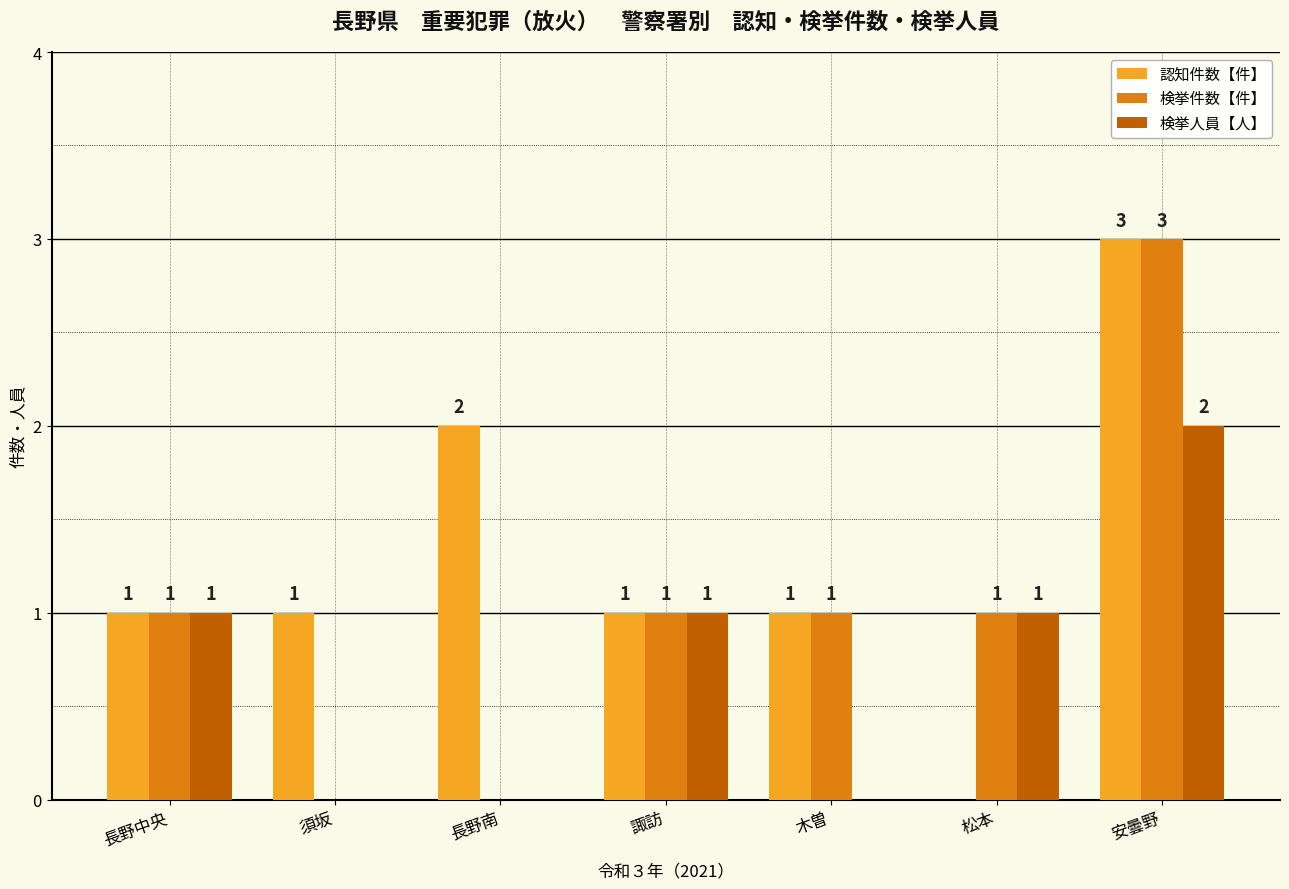

How many values in 検挙件数【件】 are above zero?

5